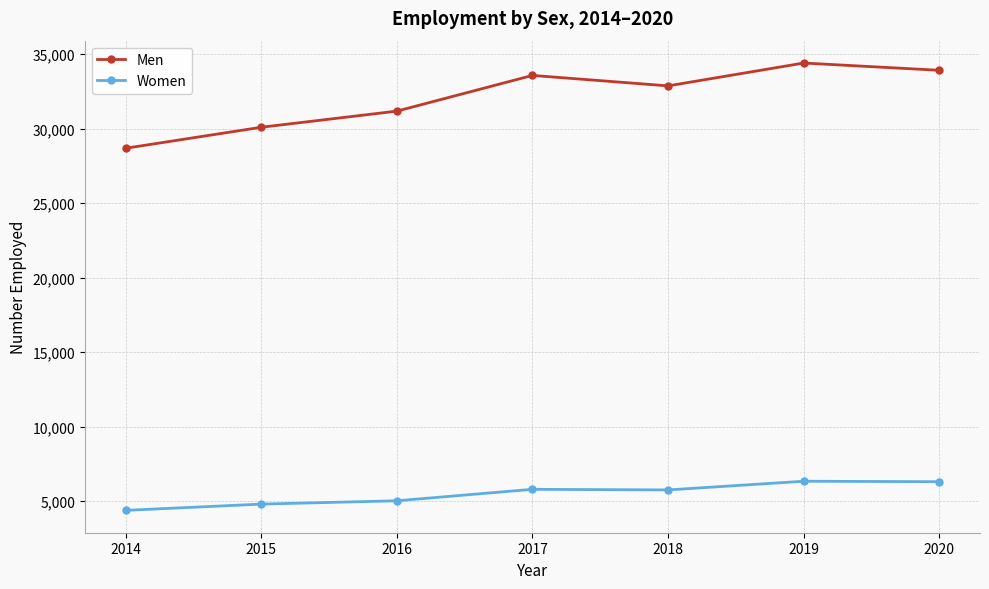

List the labels in order of Men value, smallest first.

2014, 2015, 2016, 2018, 2017, 2020, 2019